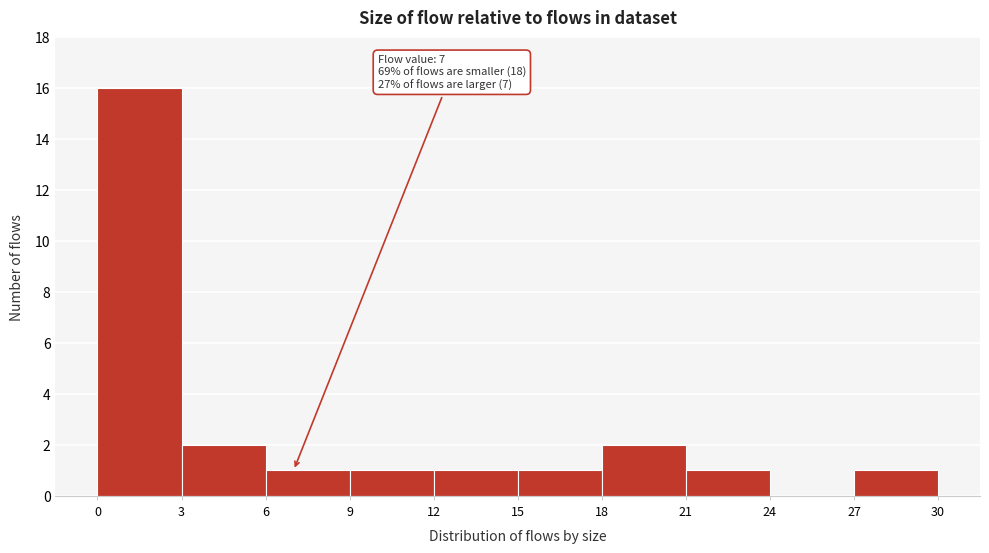

Over which range of the x-axis is the bar tallest?

0 to 3